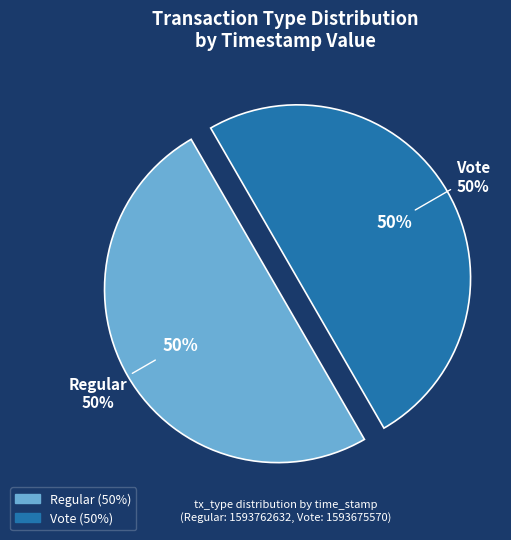

The Regular slice represents 50% of the pie. True or false?

True